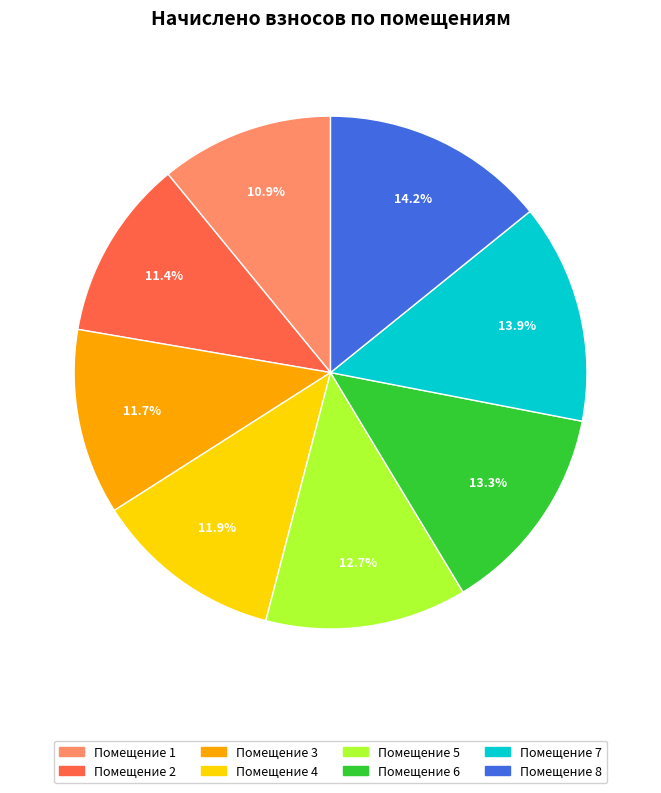

Is there any slice that represents more than half of the pie?

No